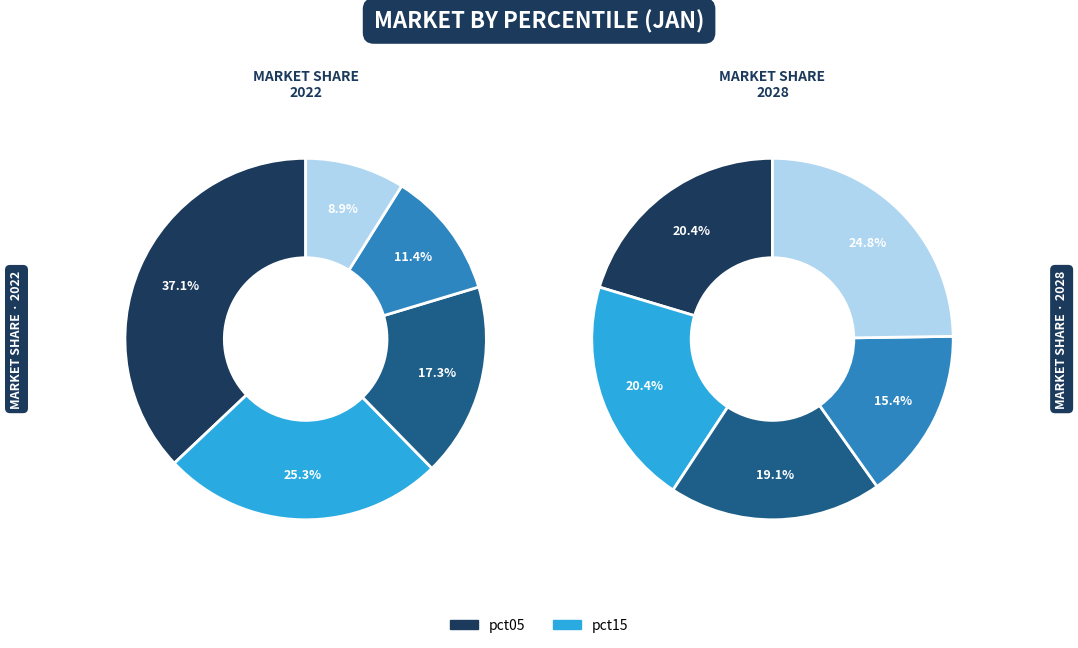

What is the change in value from pct15 to pct75?

-1.4